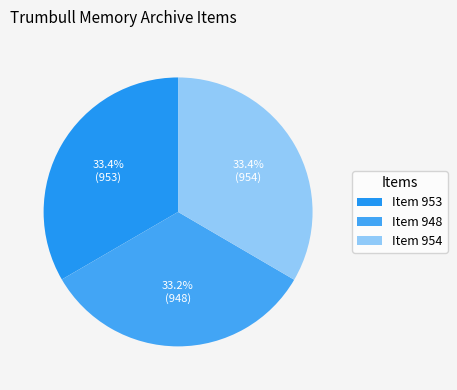

Count the number of slices in the pie.

3